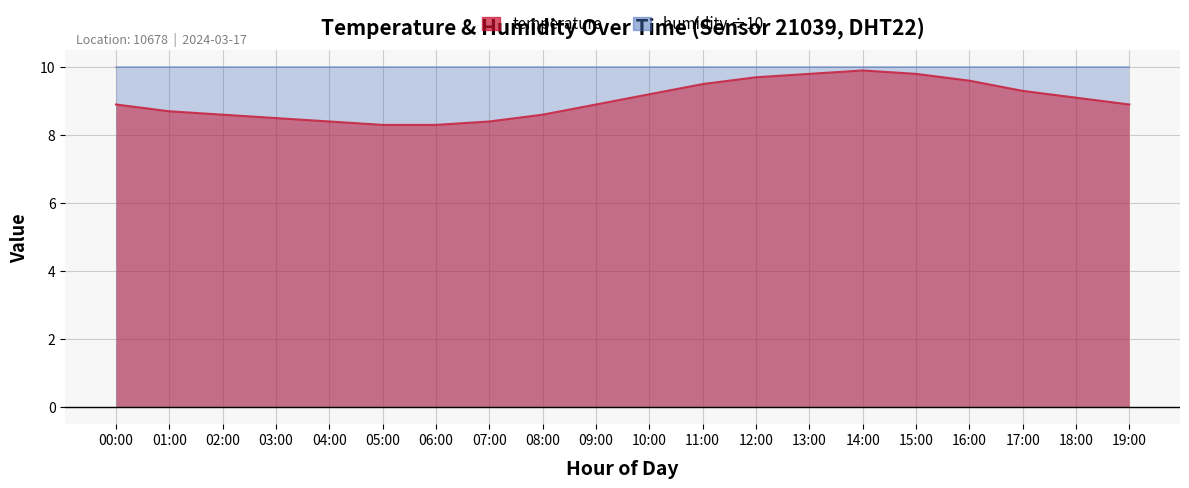

Count the number of categories in the chart.

20